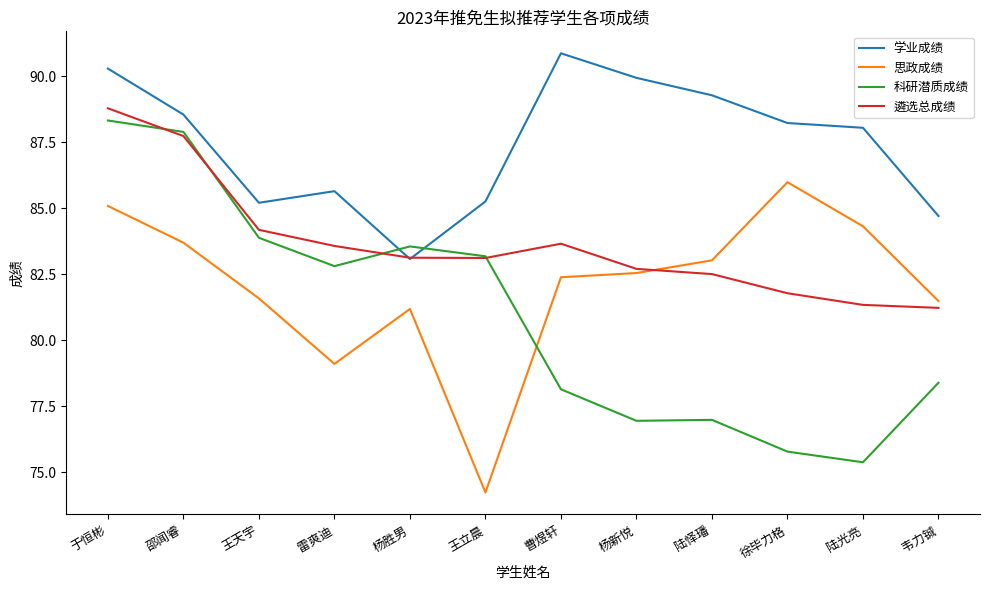

In 学业成绩, how many points are lower than both neighbors (excluding endpoints)?

2